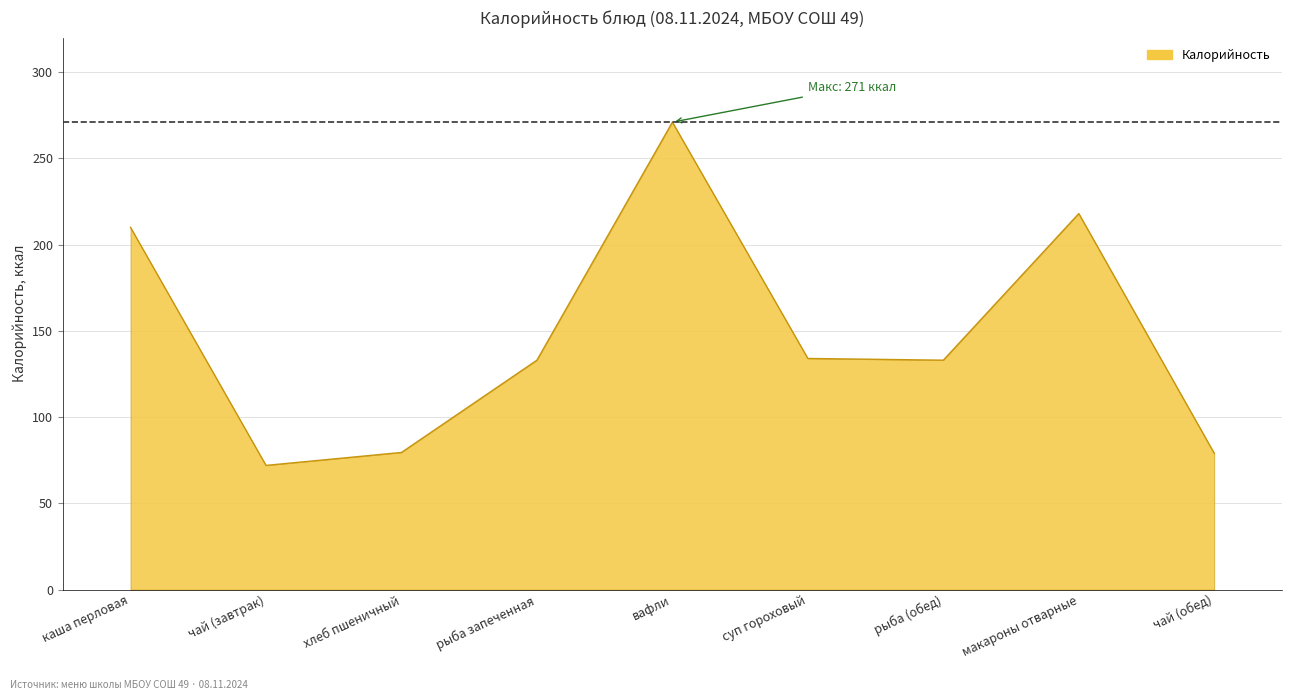

At which category does the chart reach its minimum across all series?

чай (завтрак)